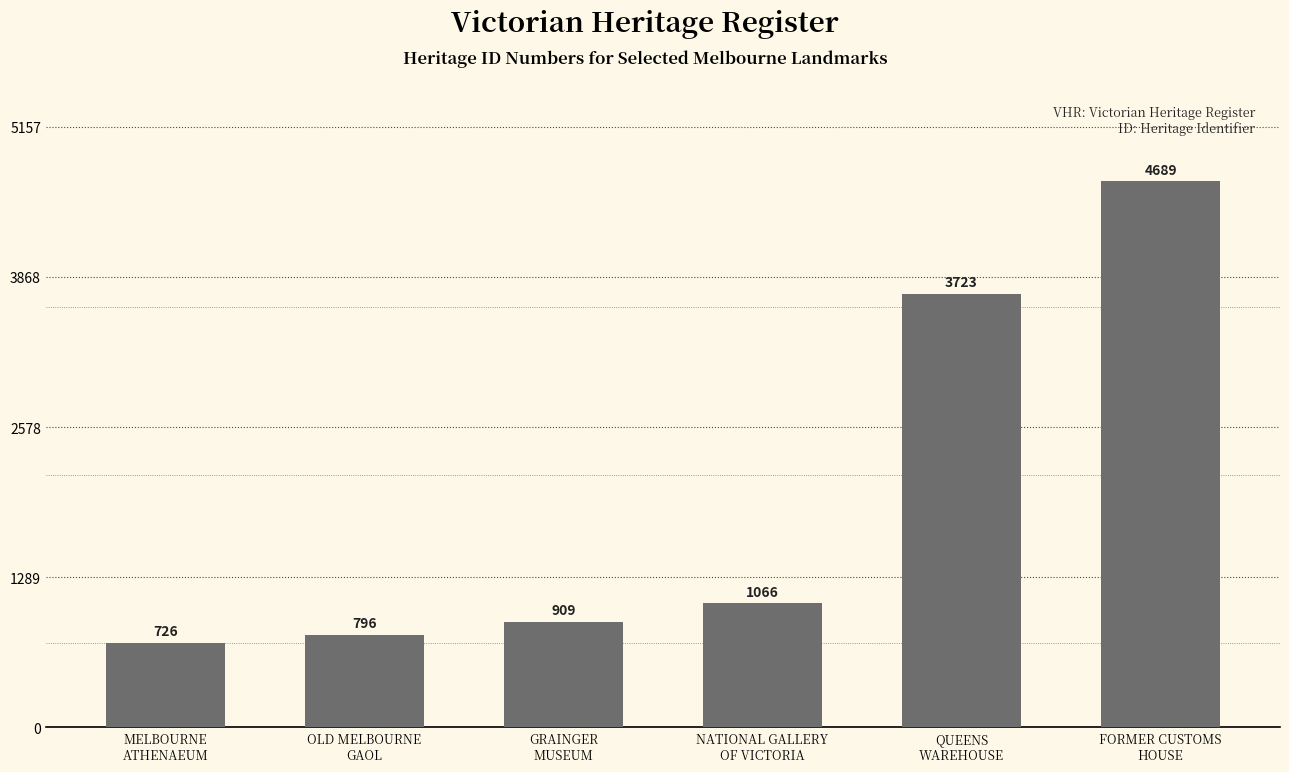

What is the difference between the values at NATIONAL GALLERY
OF VICTORIA and MELBOURNE
ATHENAEUM?

340